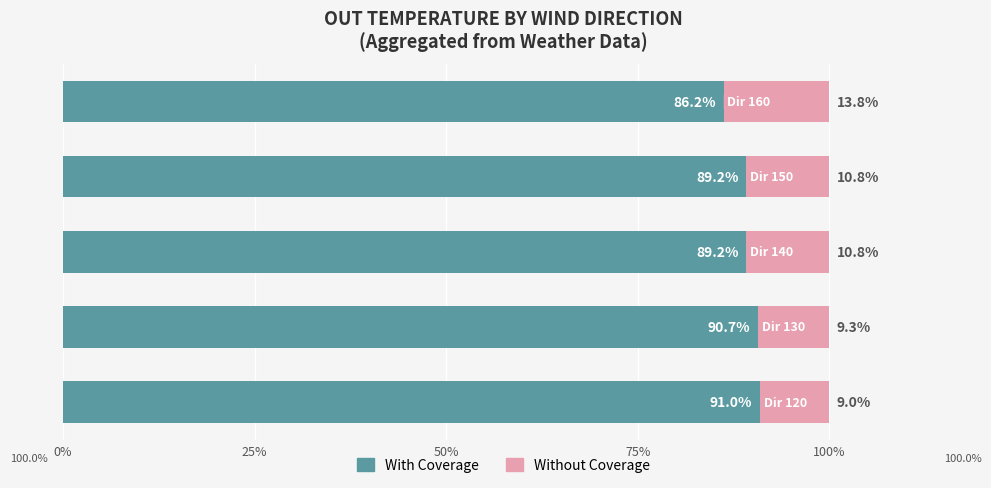

What are all the series names shown in the legend?

With Coverage, Without Coverage